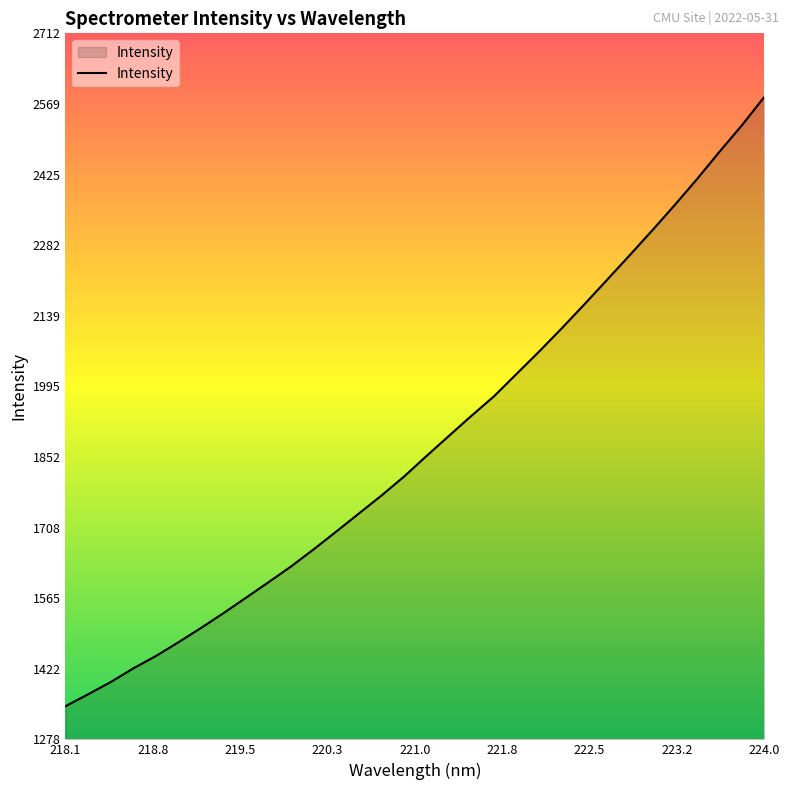

How many lines are shown in the chart?

1